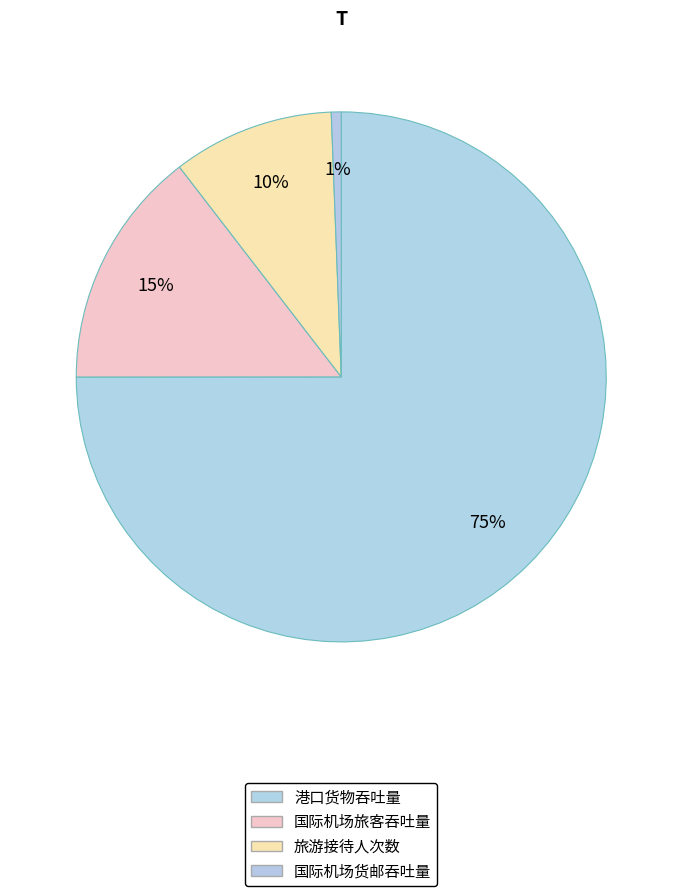

Is 港口货物吞吐量 the majority of the pie?

Yes